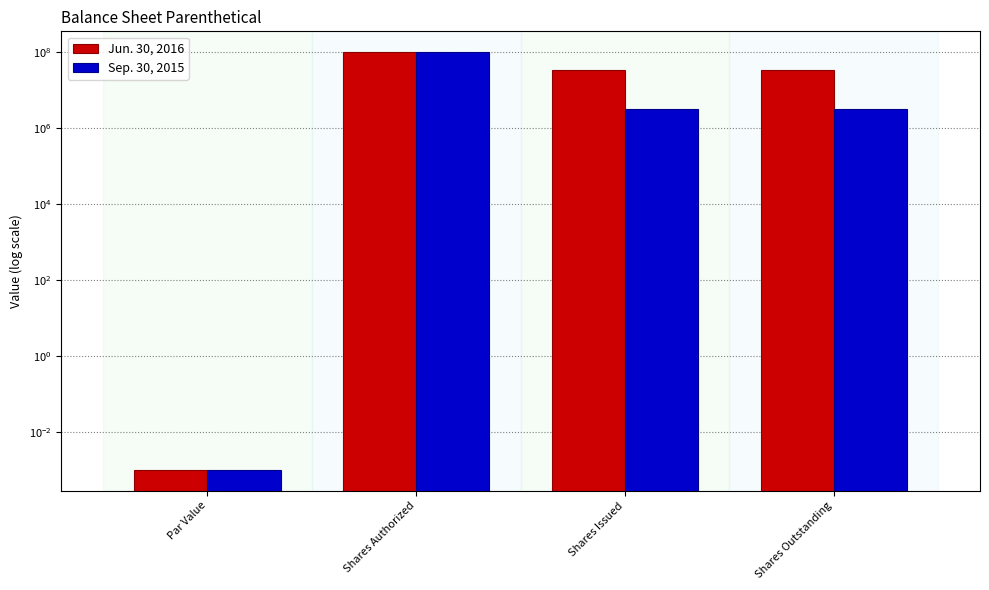

What is the value of the Sep. 30, 2015 bar at the 4th from the left?

3272000.0